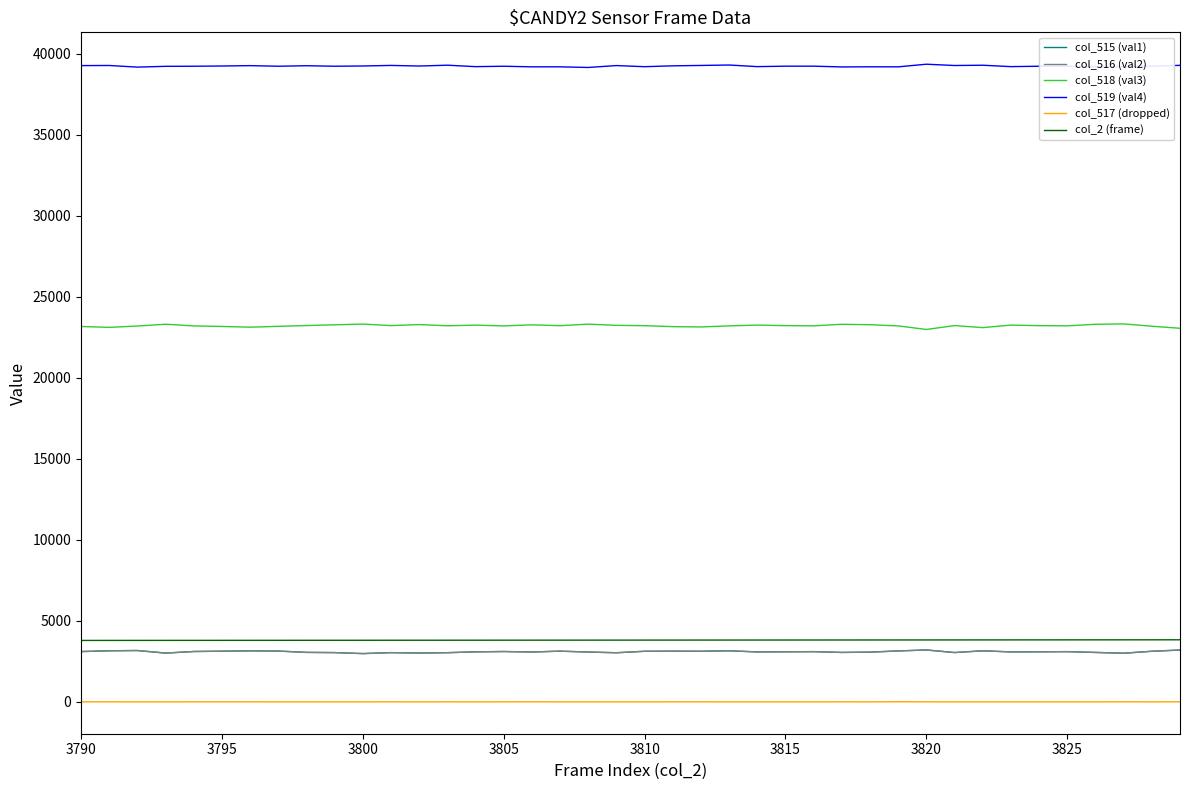

What is the average value of the col_518 (val3) series?

23211